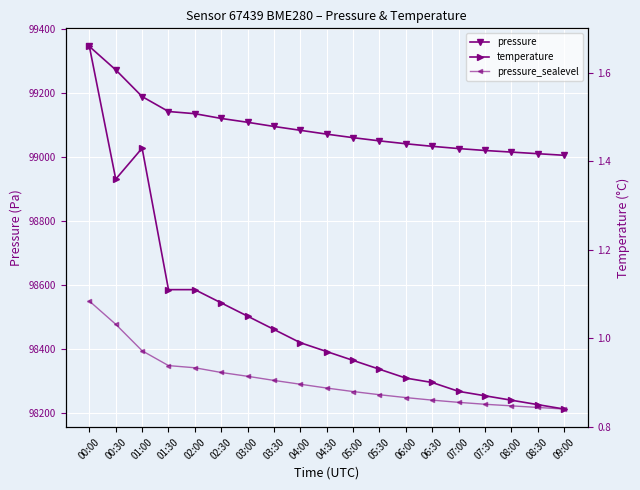

How many data points in pressure are above 99071?

9